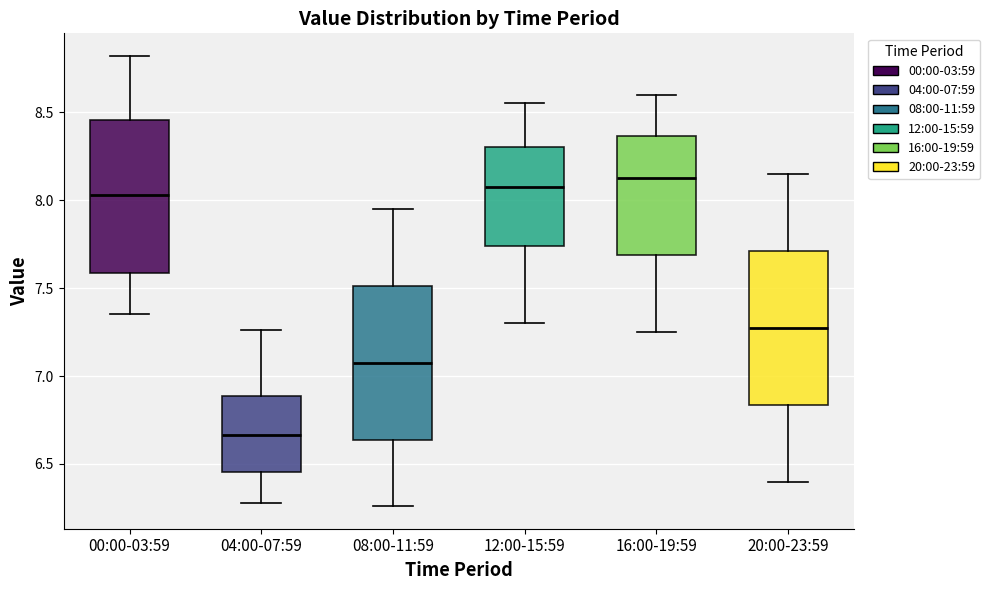

Reading left to right, transcribe this box plot: for each box, give where its median line is, the range the box spans, and where its two whiskers end, as read against the y-axis. The values are not printed on the chart, so give them approximately, as read against the axis.

00:00-03:59: median 8.05, box 7.60 to 8.45, whiskers 7.35 to 8.80
04:00-07:59: median 6.65, box 6.45 to 6.90, whiskers 6.30 to 7.25
08:00-11:59: median 7.10, box 6.65 to 7.50, whiskers 6.25 to 7.95
12:00-15:59: median 8.10, box 7.75 to 8.30, whiskers 7.30 to 8.55
16:00-19:59: median 8.15, box 7.70 to 8.35, whiskers 7.25 to 8.60
20:00-23:59: median 7.30, box 6.85 to 7.70, whiskers 6.40 to 8.15